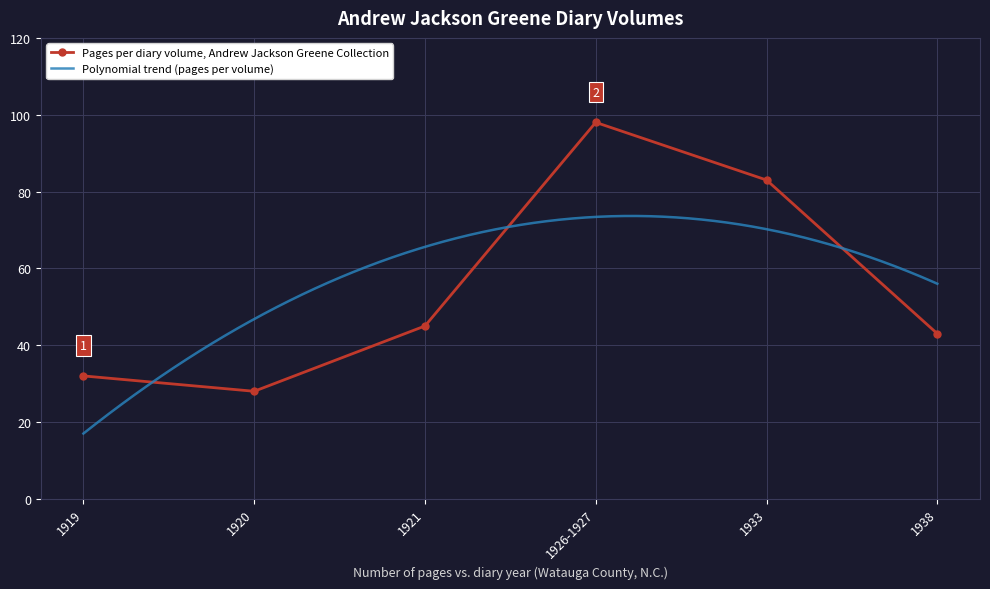

What is the difference between the values at 1938 and 1919?

11